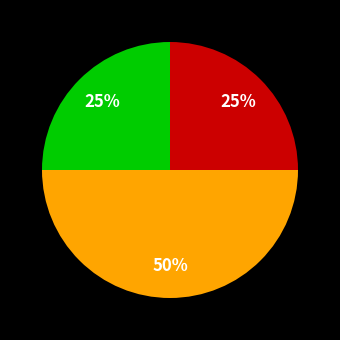

To the nearest percent, what is the average slice percentage?

33%